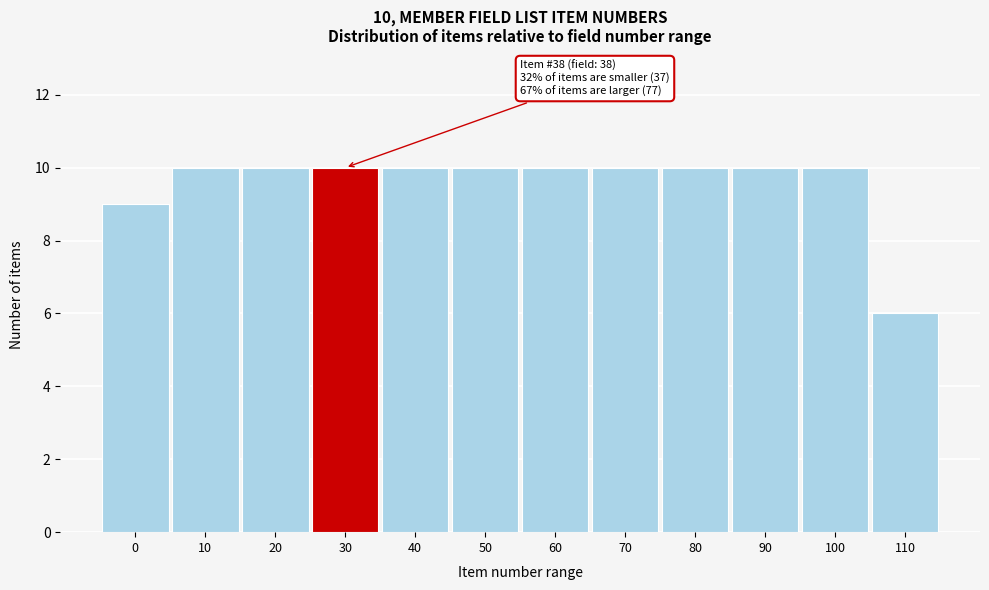

Reading left to right, extract all data points from this chart.

9	10	10	10	10	10	10	10	10	10	10	6